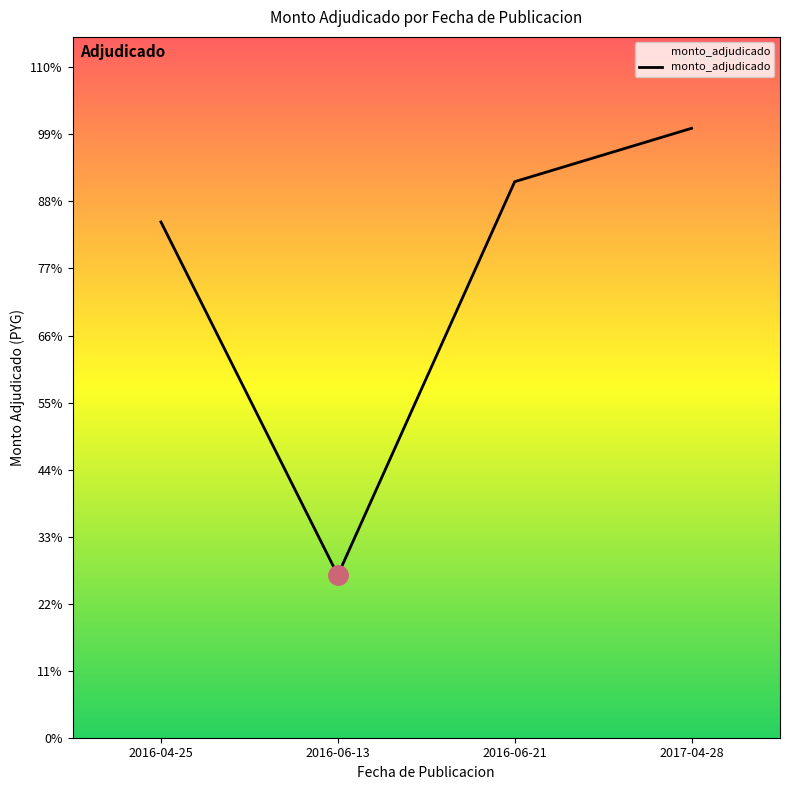

Reading left to right, list all the values displayed in this chart.

126845000	39980000	136762000	149890000